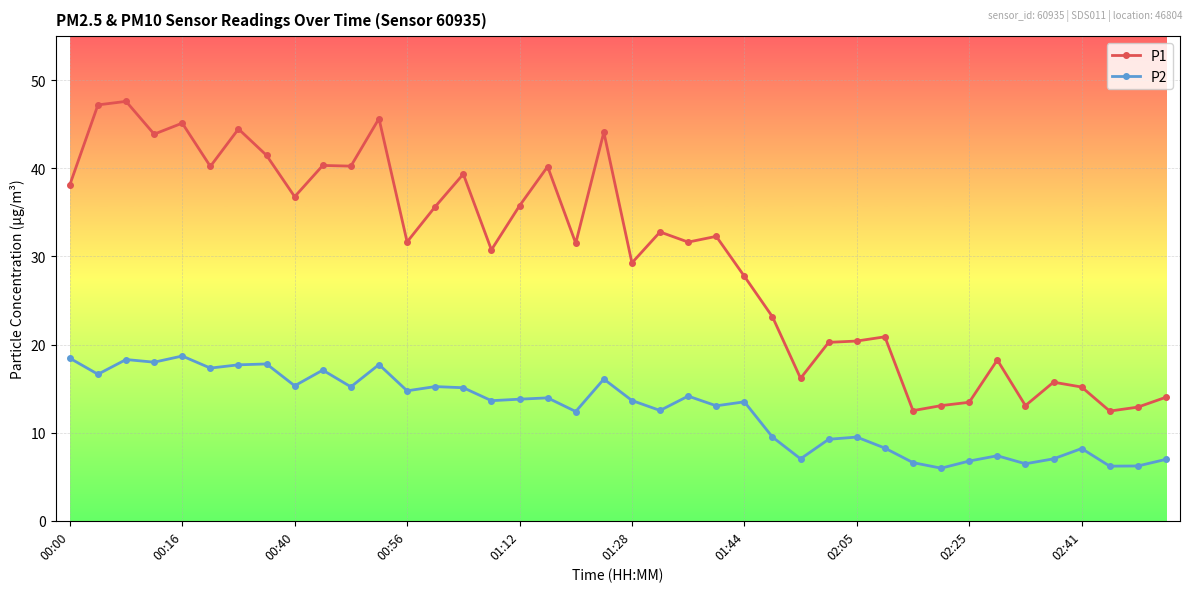

Which series has the largest total across all categories?

P1